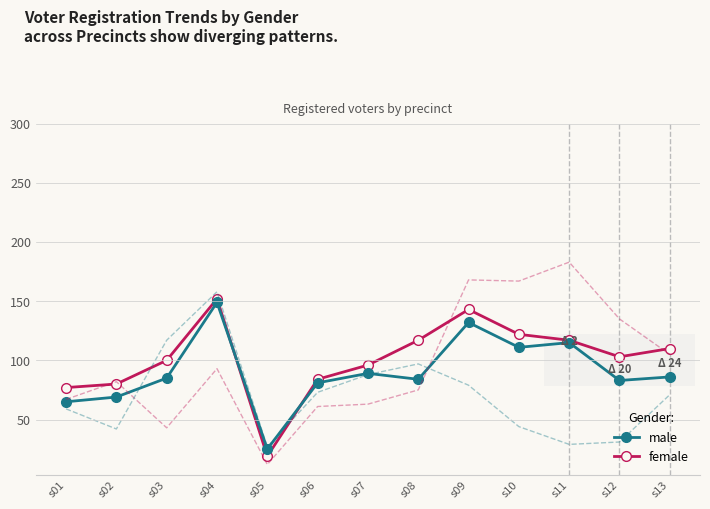

What is the difference between the highest and lowest values at s01?

18